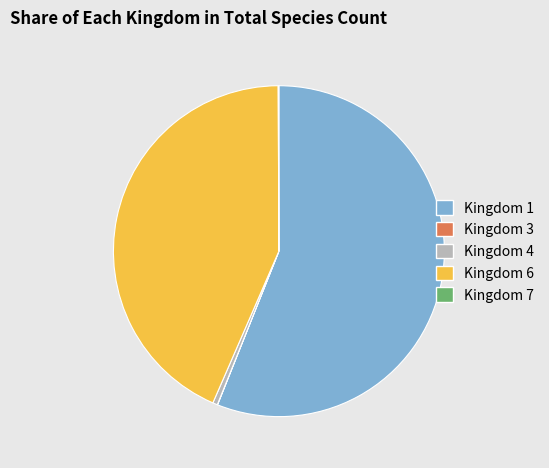

The Kingdom 1 slice represents 61% of the pie. True or false?

False